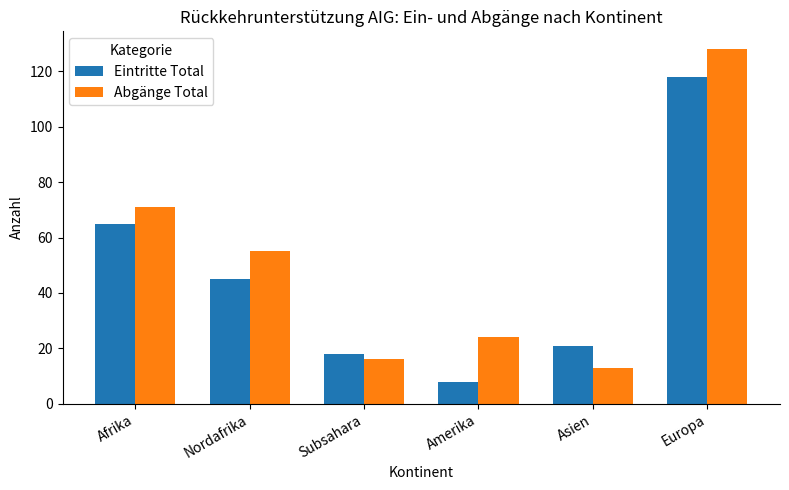

What is the difference between the highest and lowest values at Asien?

8